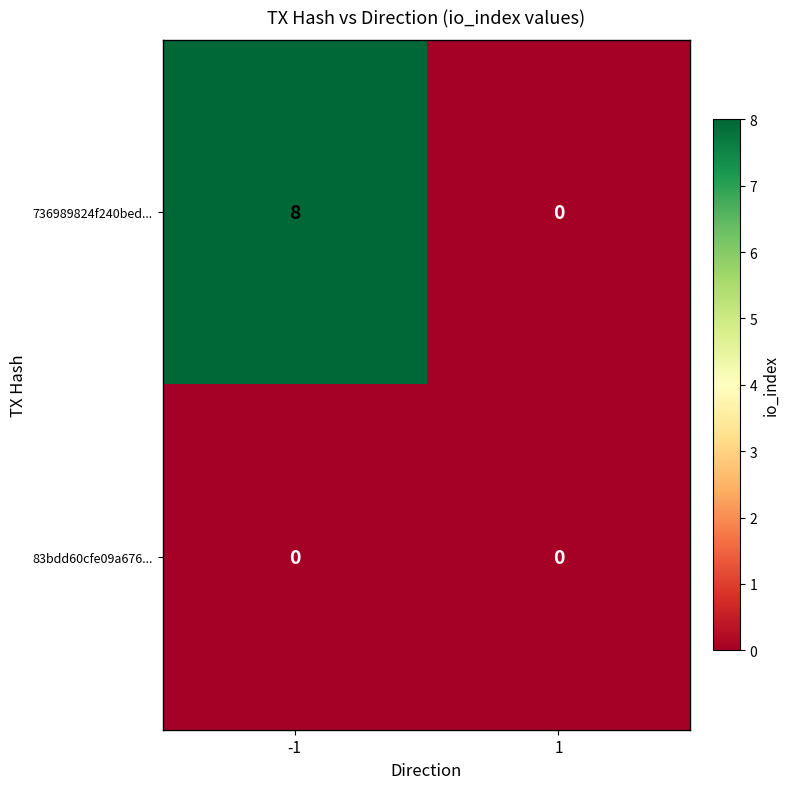

What is the greatest value displayed?

8